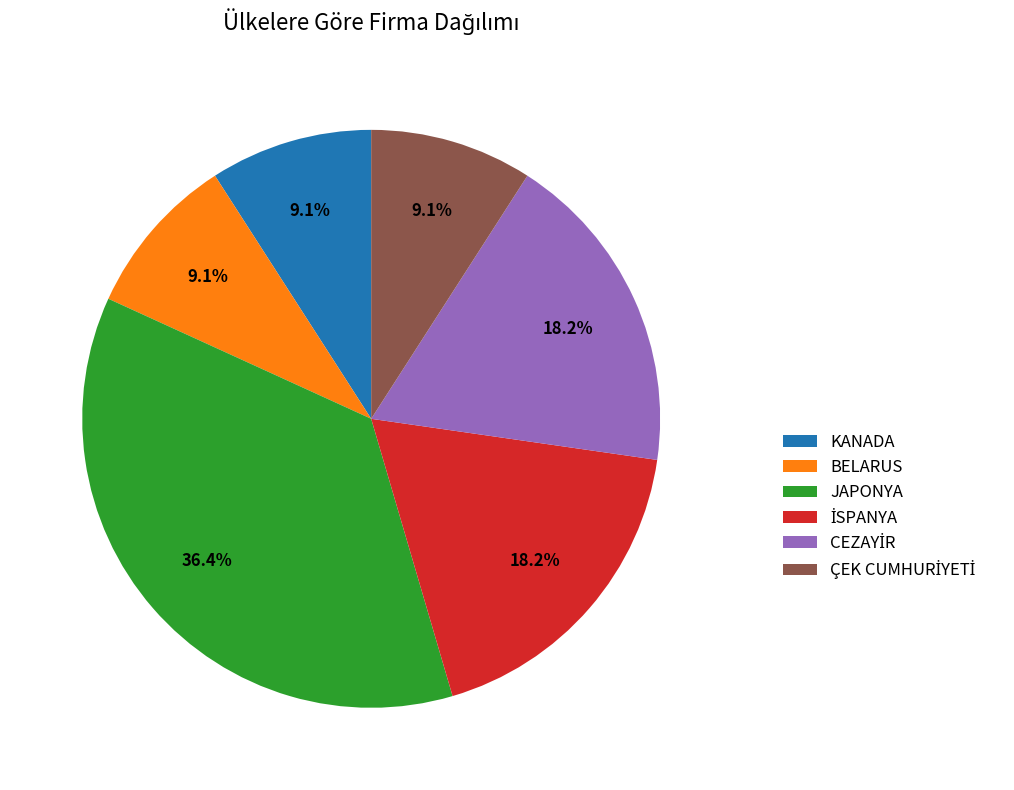

Is there any slice that represents more than half of the pie?

No